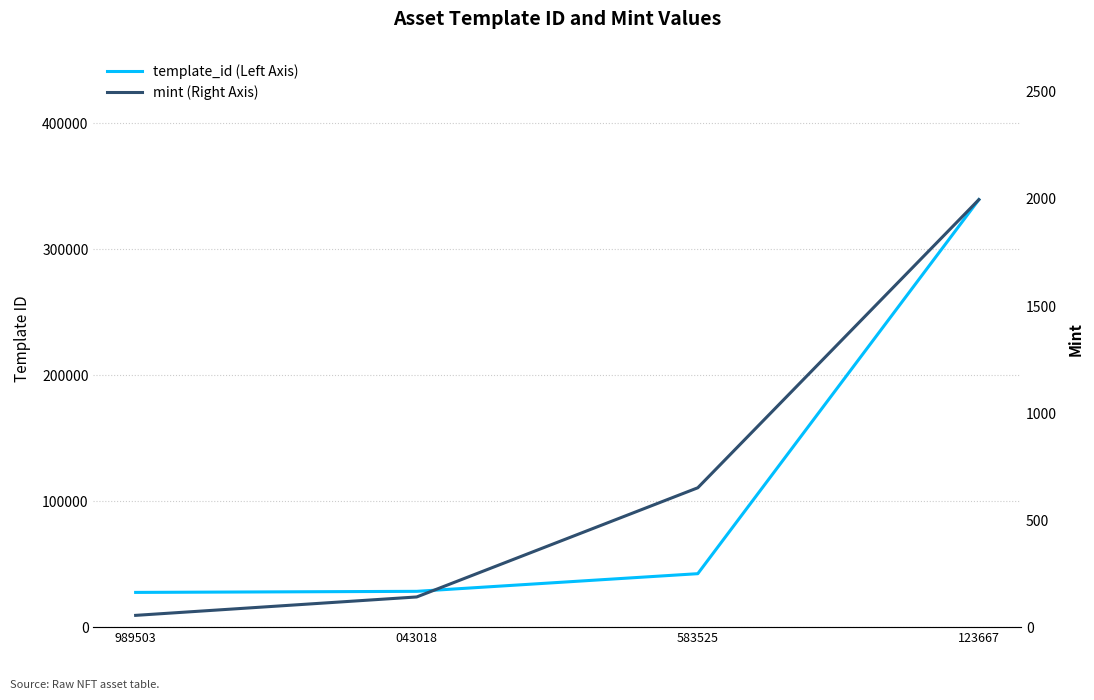

How many distinct data groups are displayed?

2